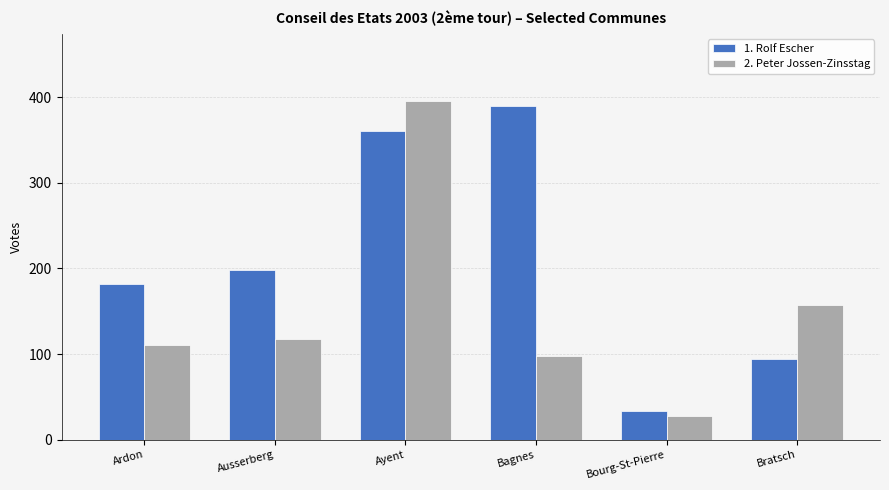

What position from the right is Ausserberg?

5